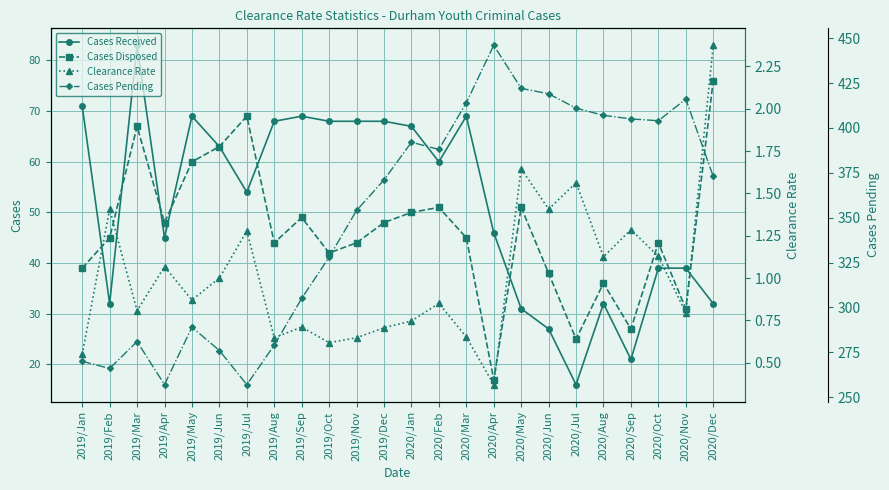

Between 2019/Apr and 2020/Jan, which series saw the biggest shift?

Cases Pending